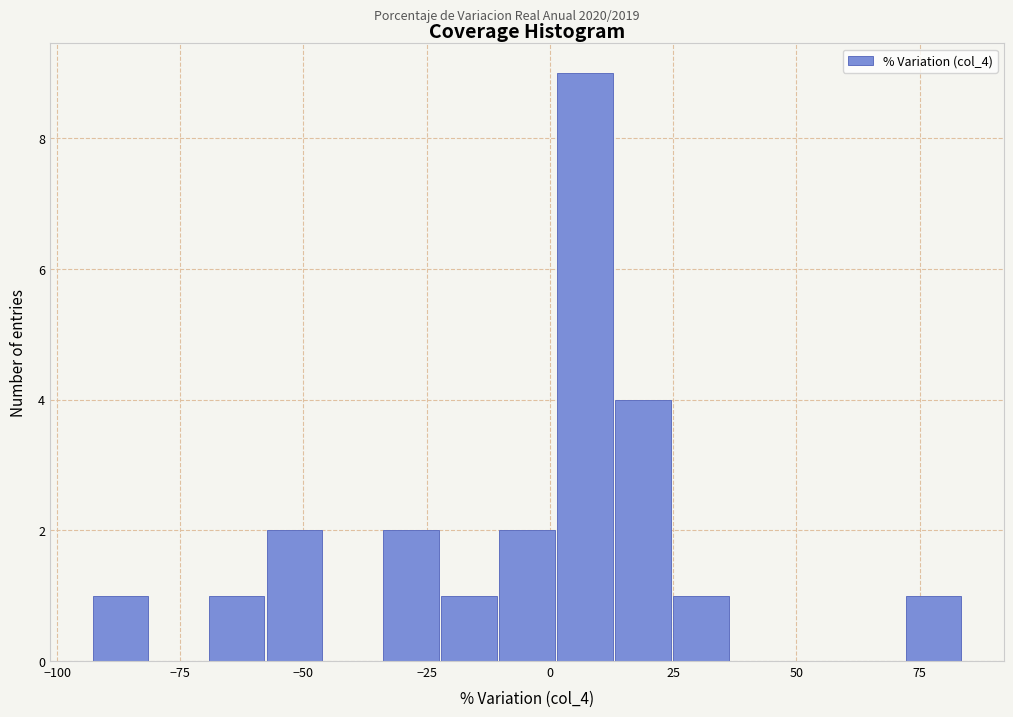

Read against the x-axis, roughly where is the centre of the tallest bar?

5